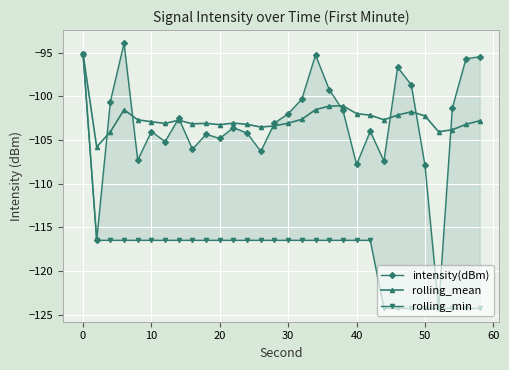

Which series ends up on top after the final intersection of rolling_mean and intensity(dBm)?

intensity(dBm)